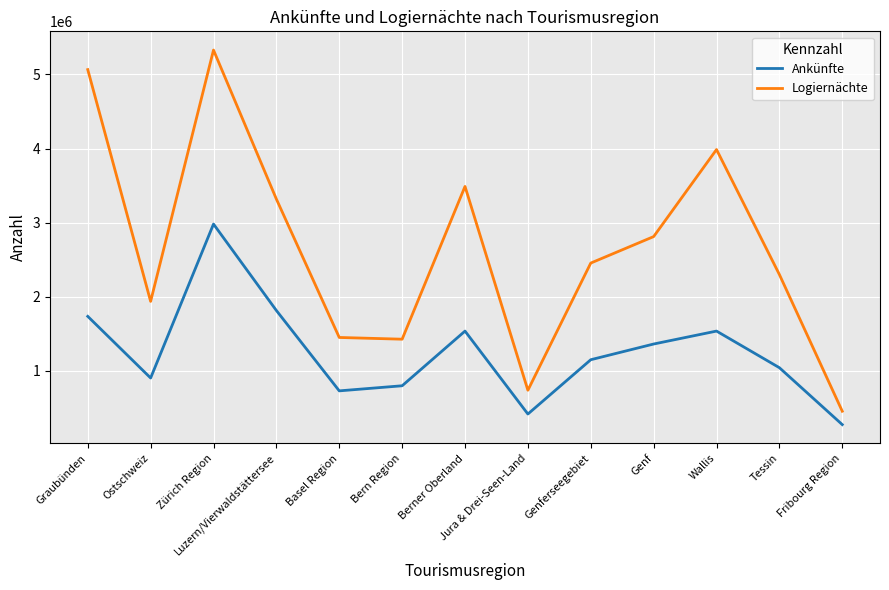

What is the approximate value of Ankünfte at Ostschweiz, to the nearest 100?

904900